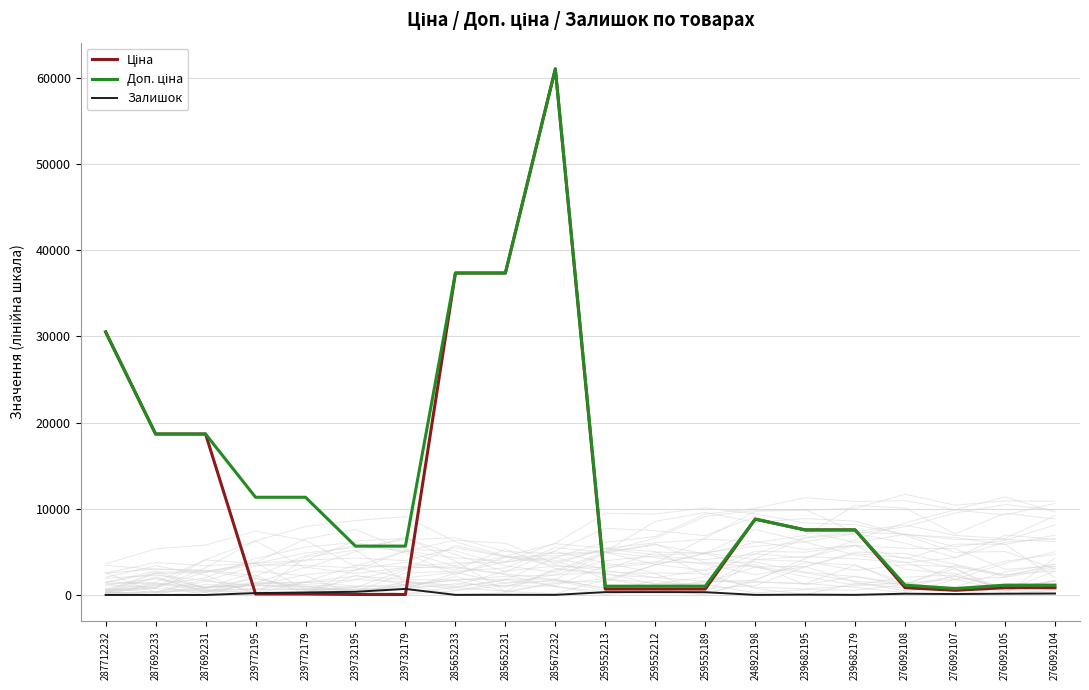

At which label is Залишок closest to 351?

259552212